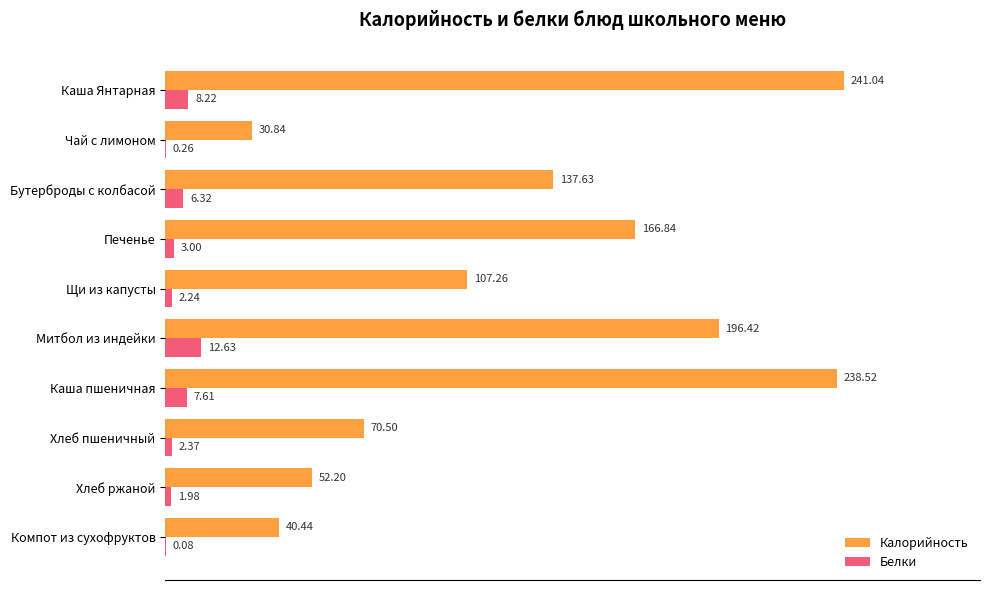

Is the value of Калорийность at Хлеб ржаной greater than the value of Белки at Печенье?

Yes